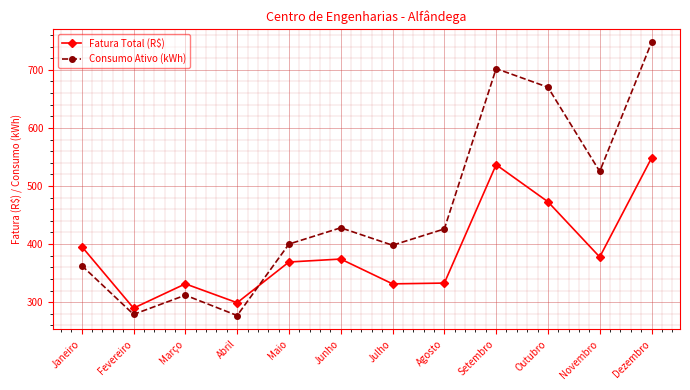

List the series in order of their overall mean, highest first.

Consumo Ativo (kWh), Fatura Total (R$)